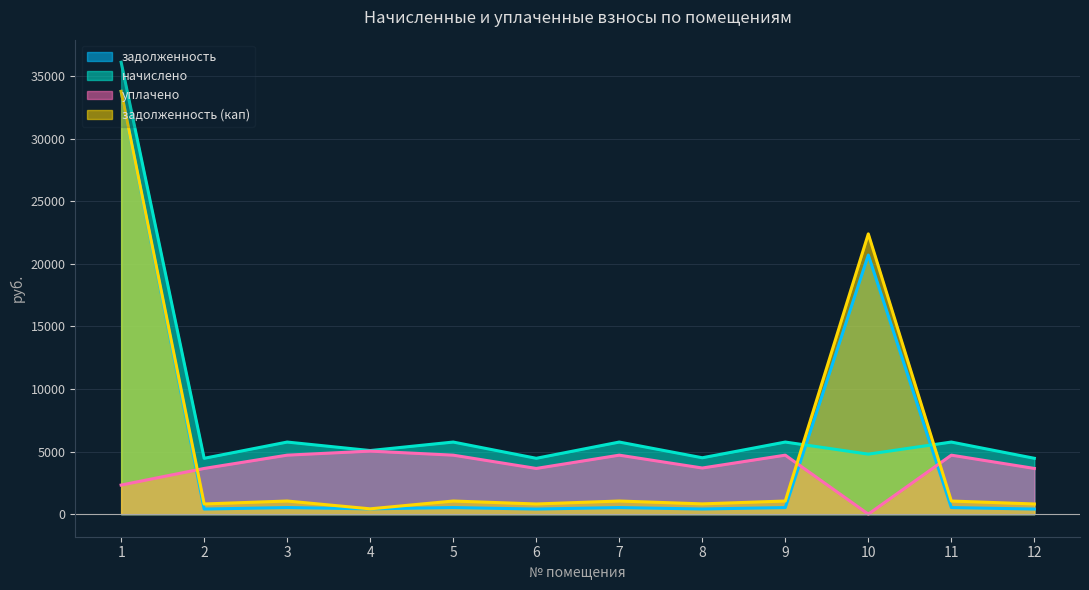

What is the value of the начислено point at the 12th from the left?

4461.1